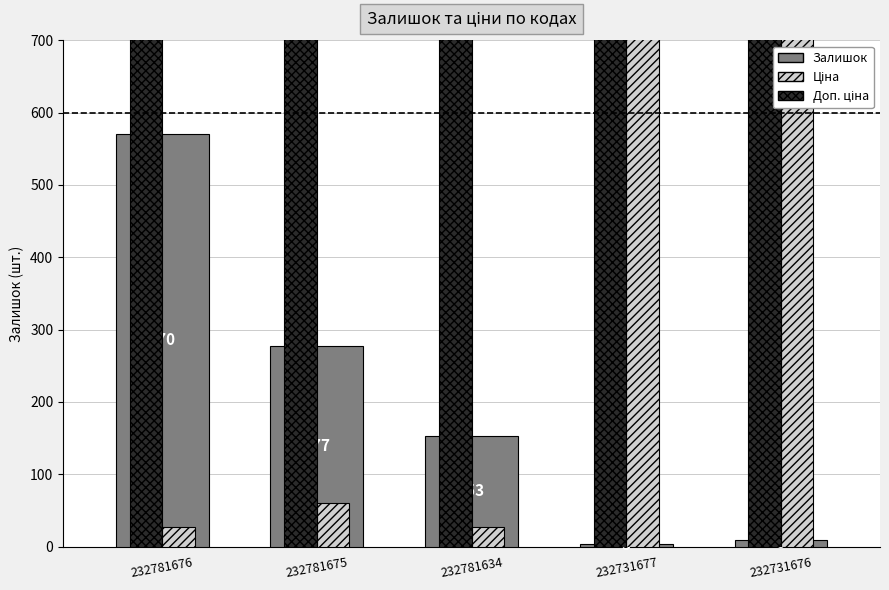

What is the difference between the highest and lowest values at 232781634?

6072.0